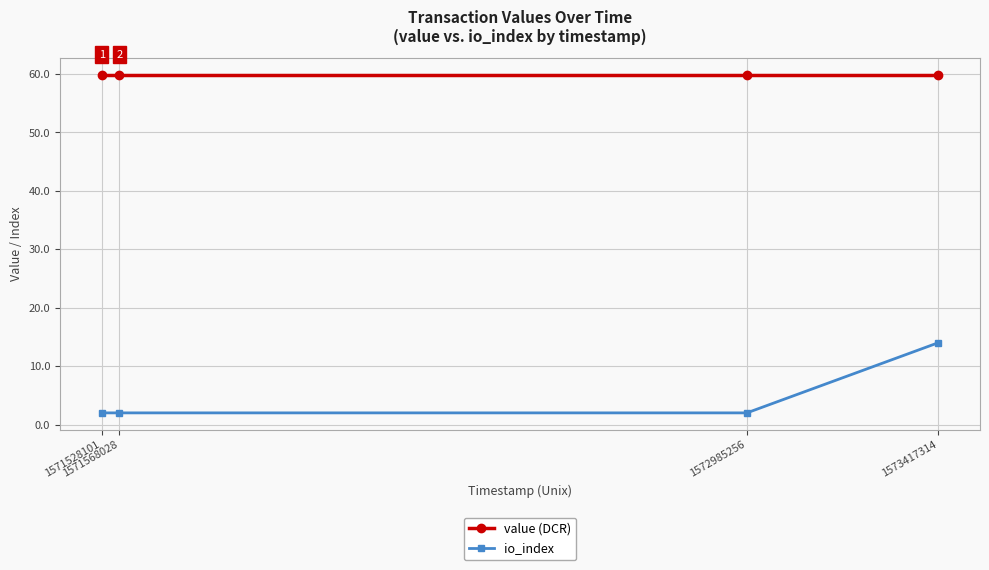

What is the smallest value displayed?

2.0